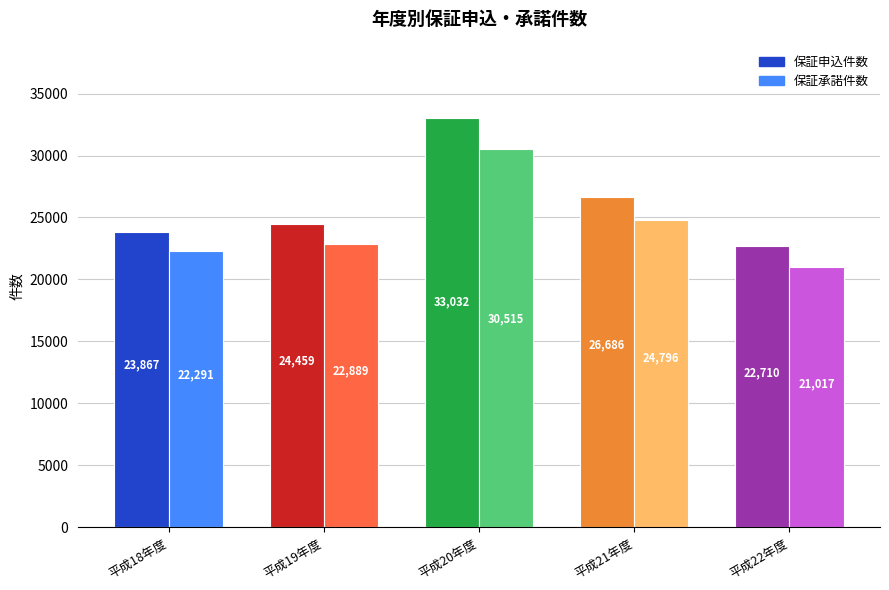

Which series has the largest total across all categories?

保証申込件数